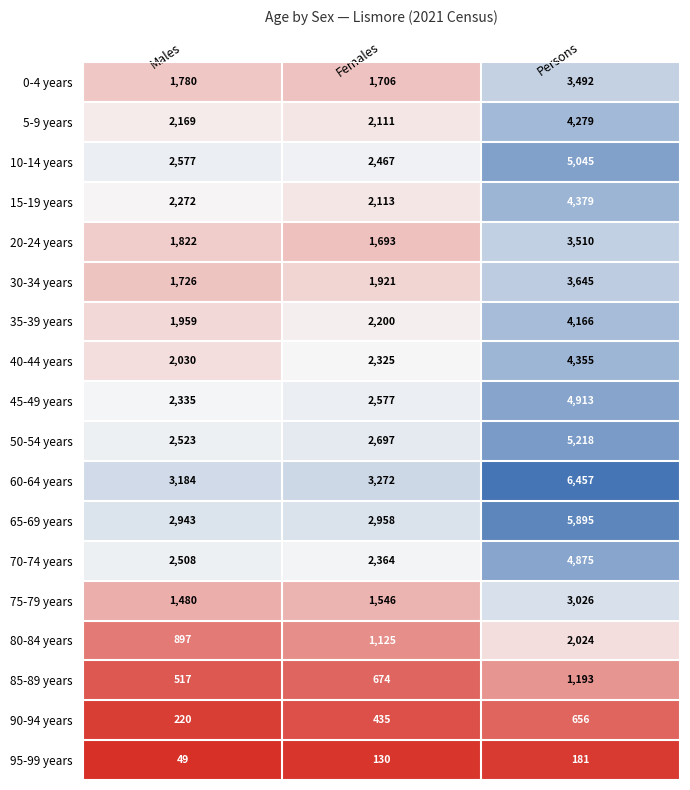

Between Males and Persons, which series saw the biggest shift?

60-64 years